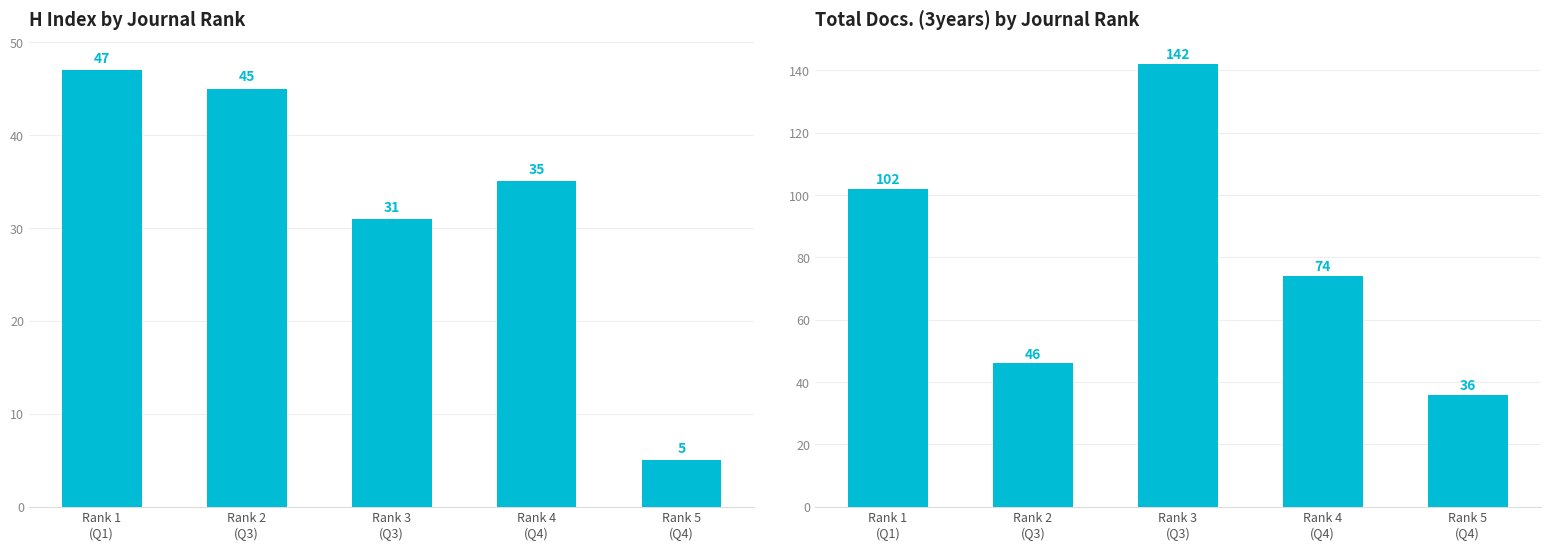

What is the sum of all H index values?

163